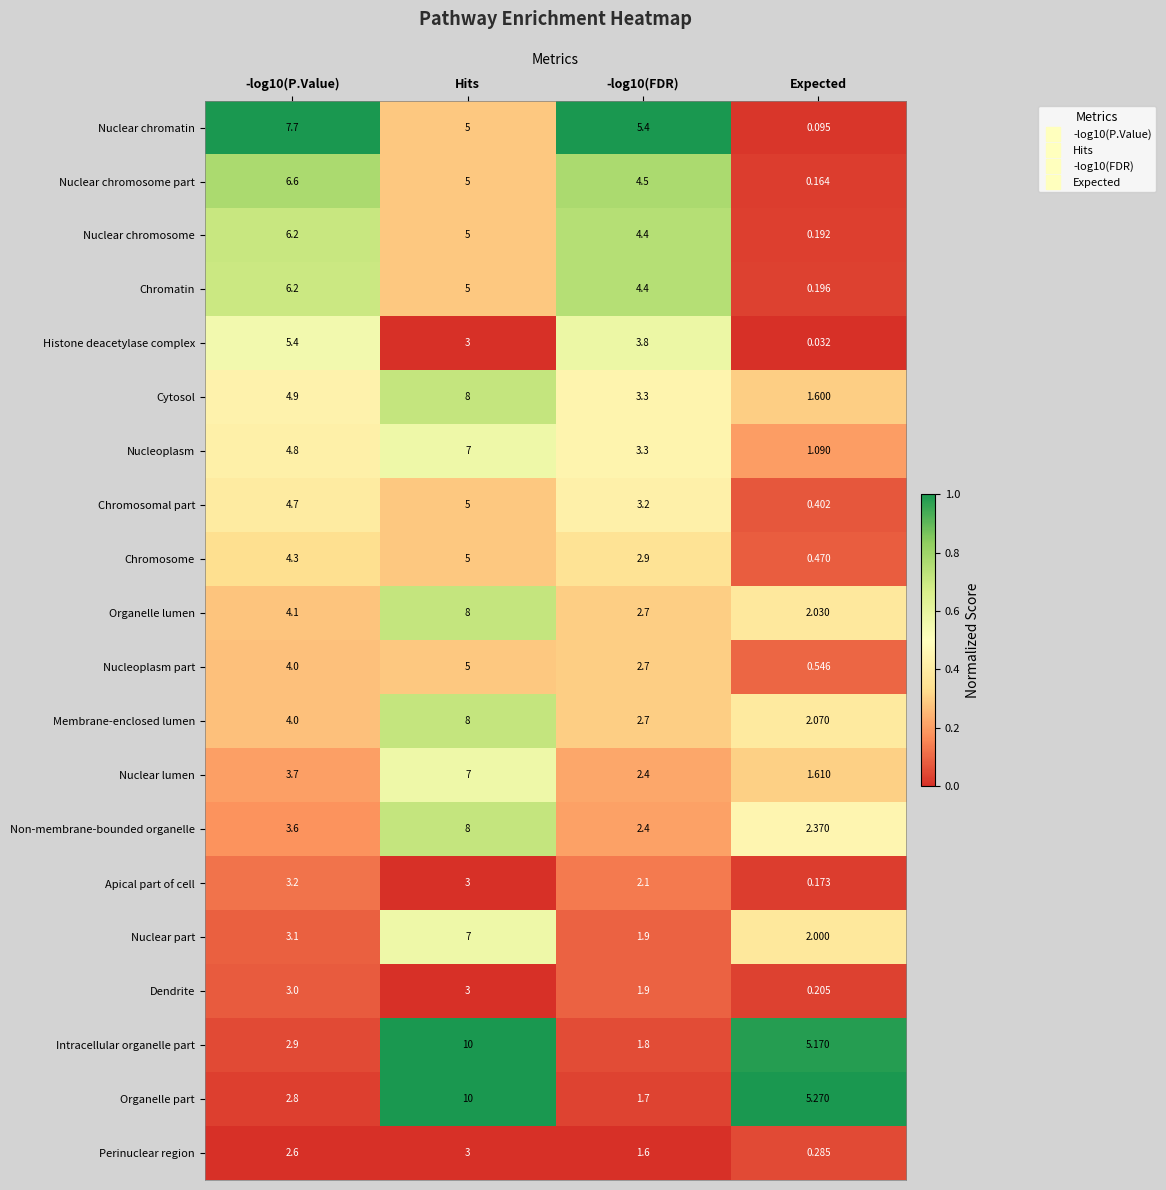

Which category has the lowest value in the Nuclear chromosome part series?

Expected